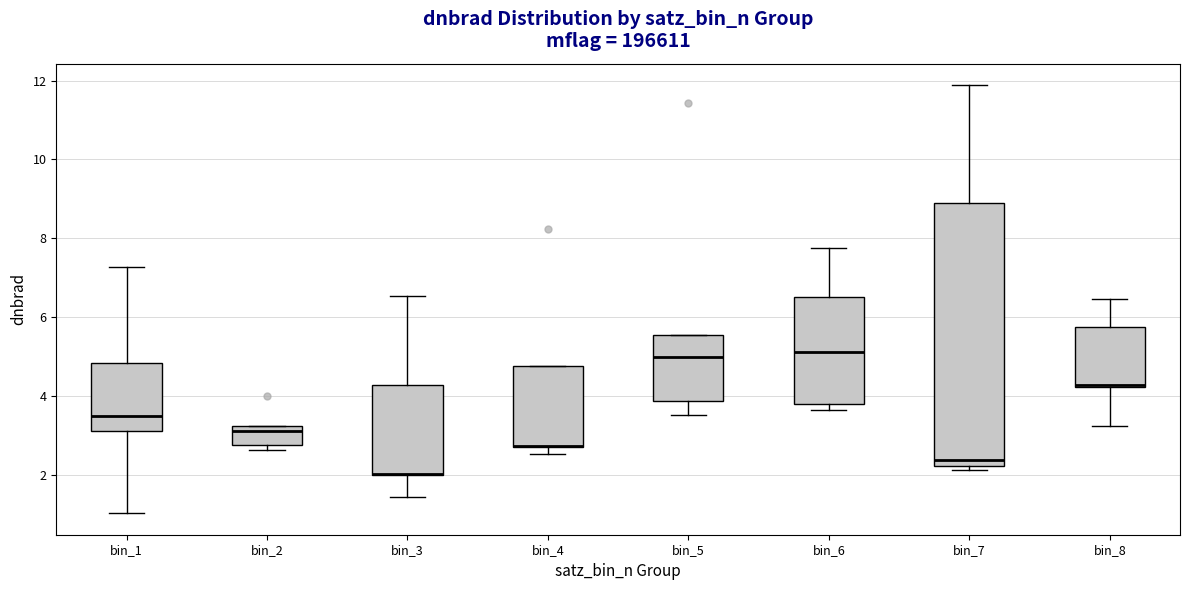

Reading left to right, transcribe this box plot: for each box, give where its median line is, the range the box spans, and where its two whiskers end, as read against the y-axis. The values are not printed on the chart, so give them approximately, as read against the axis.

bin_1: median 3.4, box 3.2 to 4.8, whiskers 1.0 to 7.2
bin_2: median 3.2 (just below the box's upper edge), box 2.8 to 3.2, whiskers 2.6 to 3.2
bin_3: median 2.0 (drawn on the box's lower edge), box 2.0 to 4.2, whiskers 1.4 to 6.6
bin_4: median 2.8 (drawn on the box's lower edge), box 2.8 to 4.8, whiskers 2.6 to 4.8
bin_5: median 5.0, box 3.8 to 5.6, whiskers 3.6 to 5.6
bin_6: median 5.2, box 3.8 to 6.6, whiskers 3.6 to 7.8
bin_7: median 2.4, box 2.2 to 8.8, whiskers 2.2 (just below the box's lower edge) to 11.8
bin_8: median 4.2 (drawn on the box's lower edge), box 4.2 to 5.8, whiskers 3.2 to 6.4